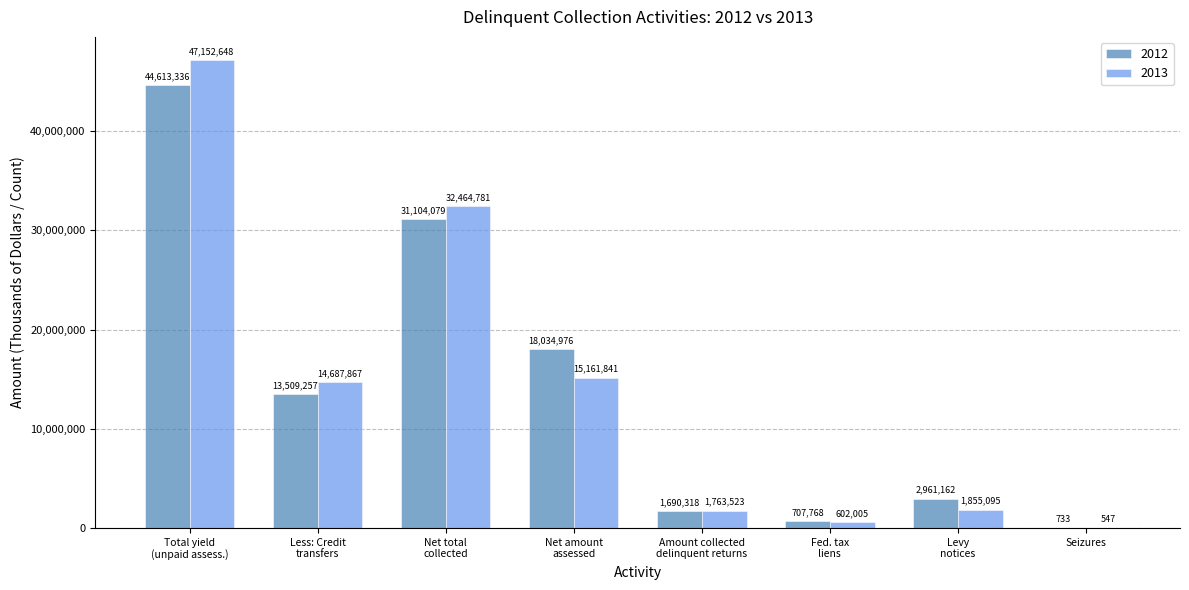

Which series has the largest total across all categories?

2013